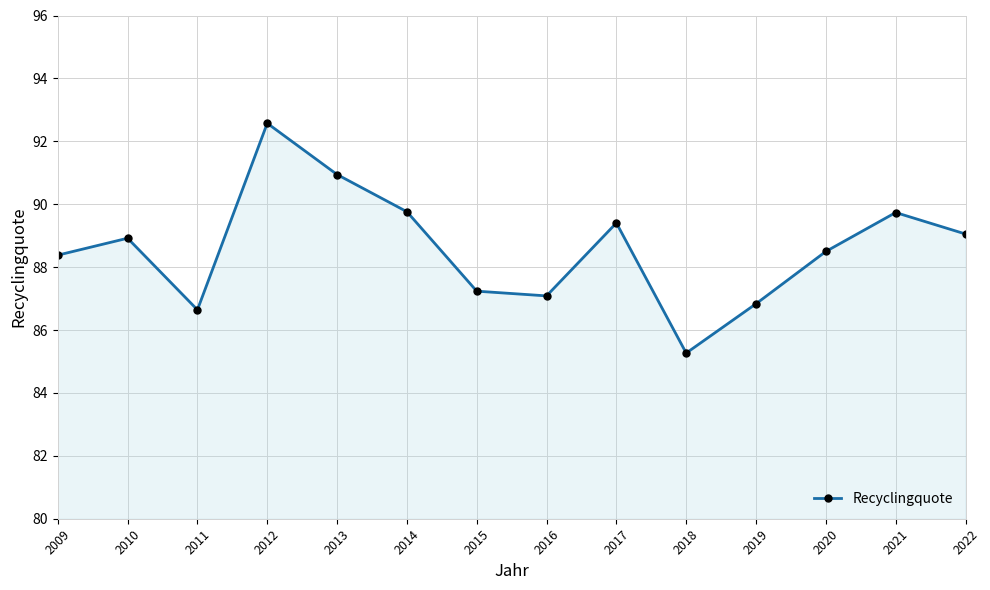

At which category does the data reach its first local valley?

2011